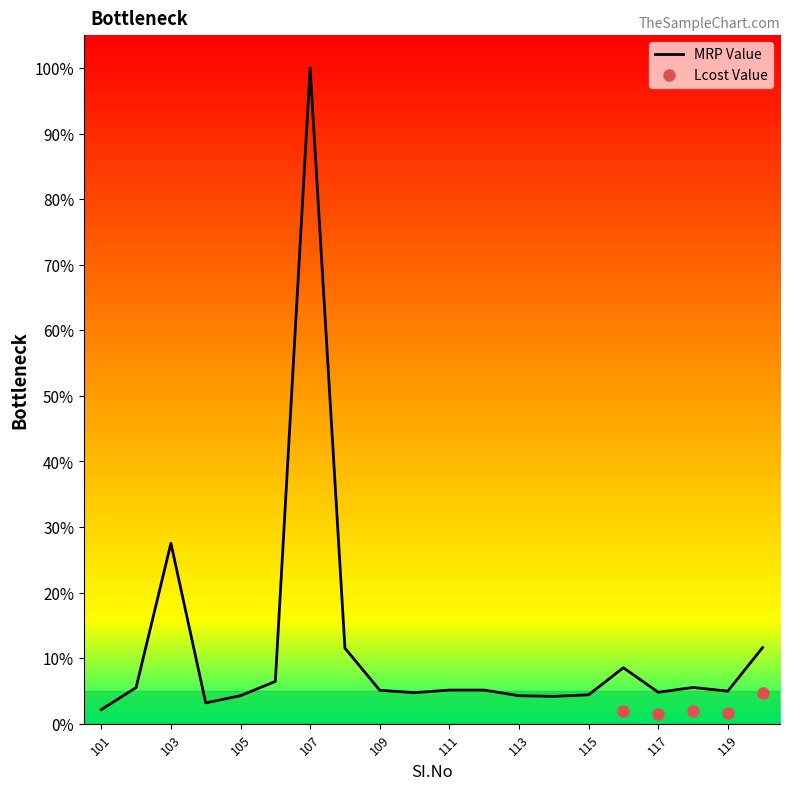

What is the sum of the values at 105 and 104?

7.4